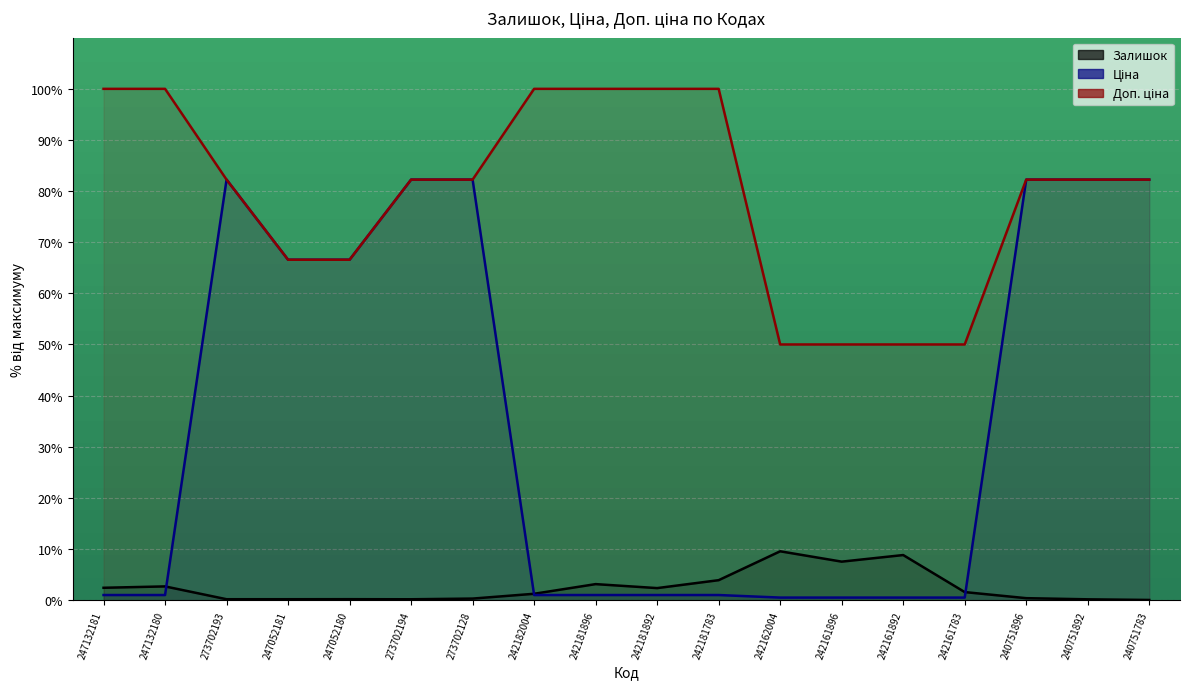

Reading right to left, what are all the values shown in this chart?

Залишок: 240751783=0.0	240751892=0.2	240751896=0.4	242161783=1.6	242161892=8.8	242161896=7.5	242162004=9.6	242181783=3.9	242181892=2.4	242181896=3.1	242182004=1.2	273702128=0.3	273702194=0.2	247052180=0.2	247052181=0.2	273702193=0.2	247132180=2.7	247132181=2.4
Ціна: 240751783=82.2	240751892=82.2	240751896=82.2	242161783=0.5	242161892=0.5	242161896=0.5	242162004=0.5	242181783=1.0	242181892=1.0	242181896=1.0	242182004=1.0	273702128=82.2	273702194=82.2	247052180=66.6	247052181=66.6	273702193=82.2	247132180=1.0	247132181=1.0
Доп. ціна: 240751783=82.2	240751892=82.2	240751896=82.2	242161783=50.0	242161892=50.0	242161896=50.0	242162004=50.0	242181783=100.0	242181892=100.0	242181896=100.0	242182004=100.0	273702128=82.2	273702194=82.2	247052180=66.6	247052181=66.6	273702193=82.2	247132180=100.0	247132181=100.0